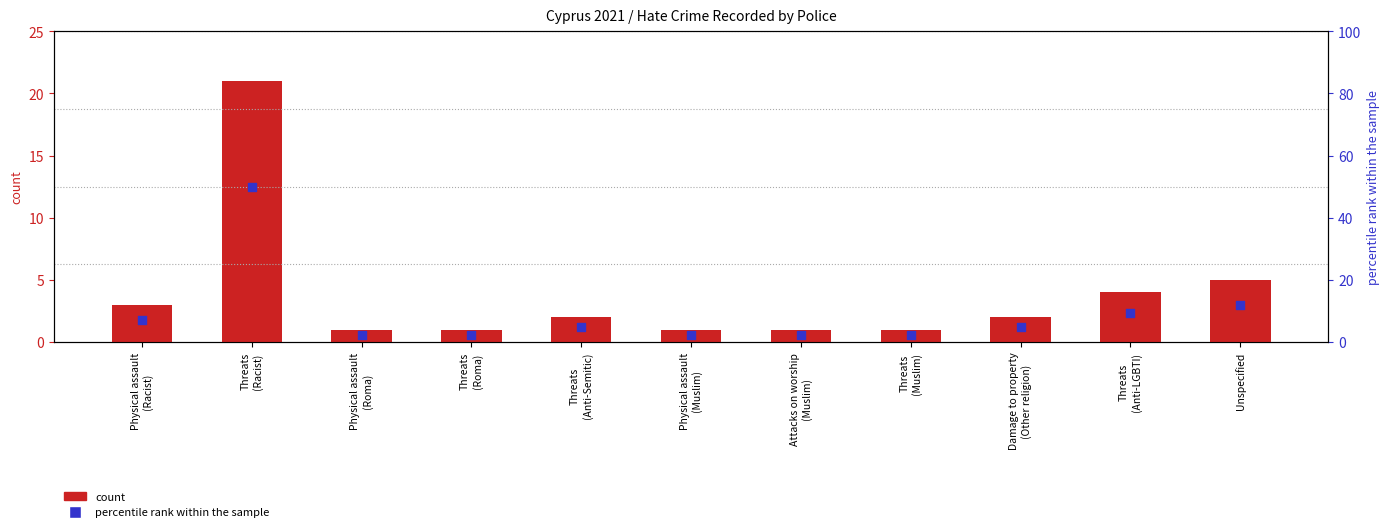

Which series has the largest total across all categories?

percentile rank within the sample